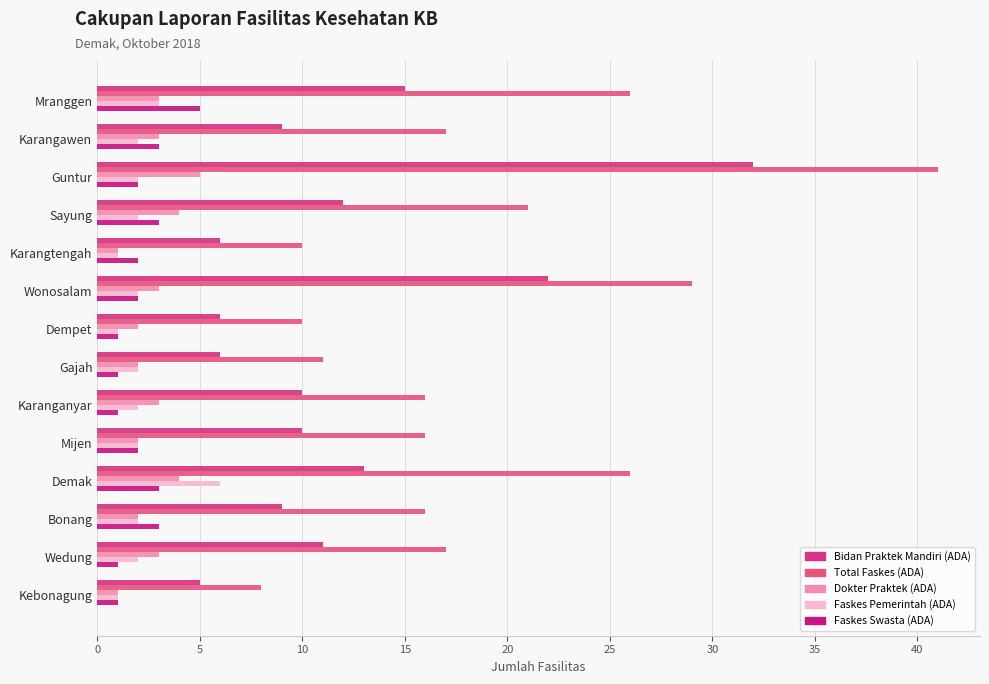

What is the difference between the maximum and minimum values in the Total Faskes (ADA) series?

33